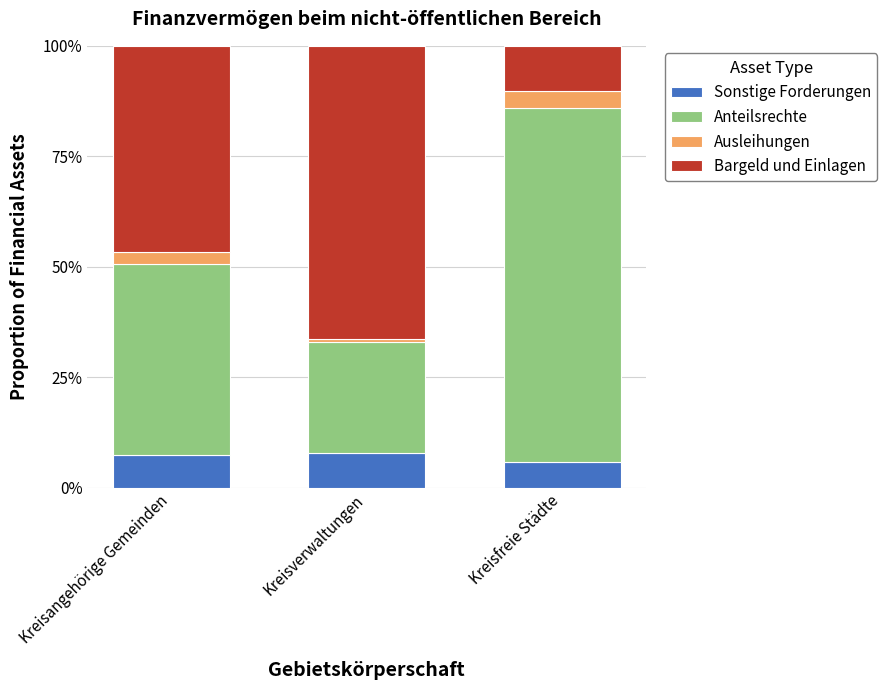

What is the maximum value for Sonstige Forderungen?

8.0